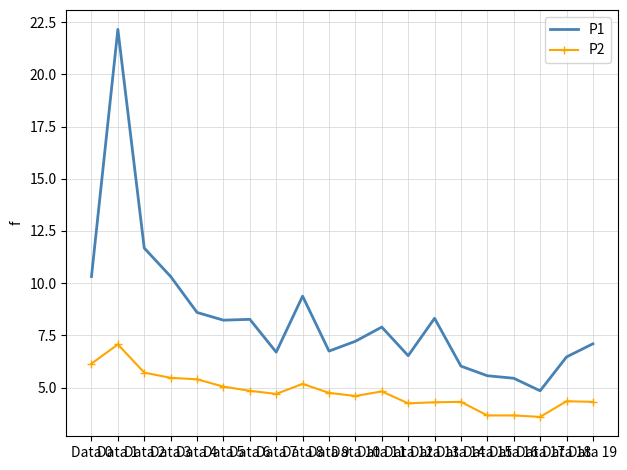

Rank the series by their average value, from highest to lowest.

P1, P2